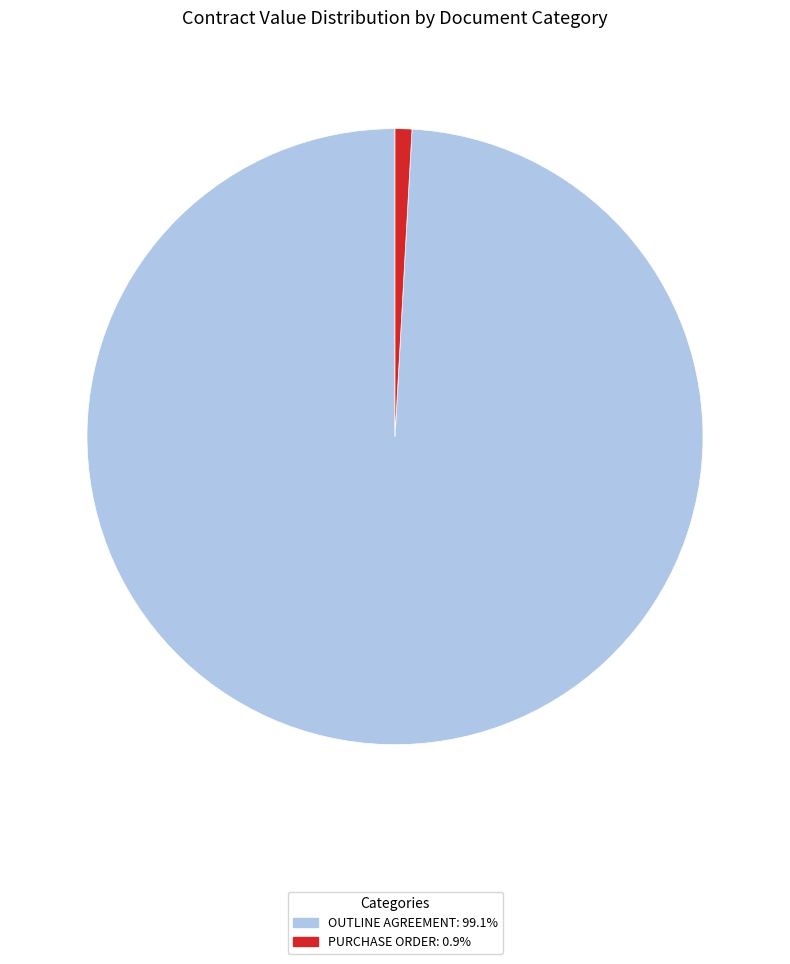

What is the smallest slice in the pie chart?

PURCHASE ORDER